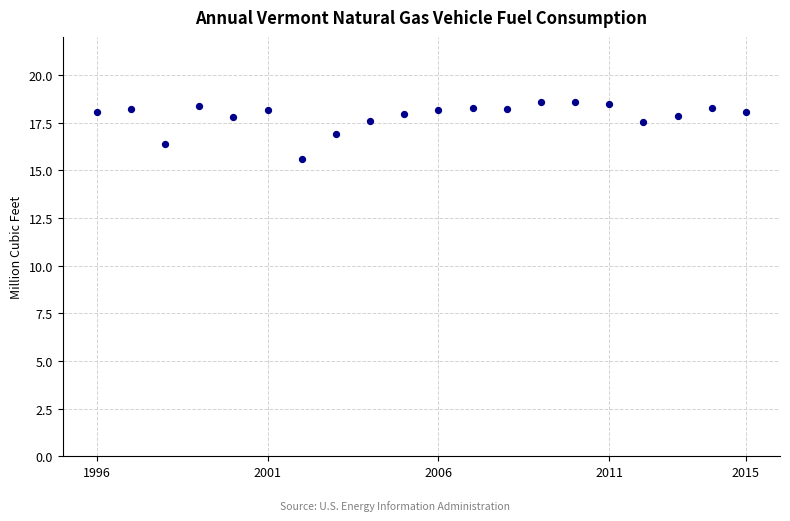

What is the range of X values (max minus min)?

19.0